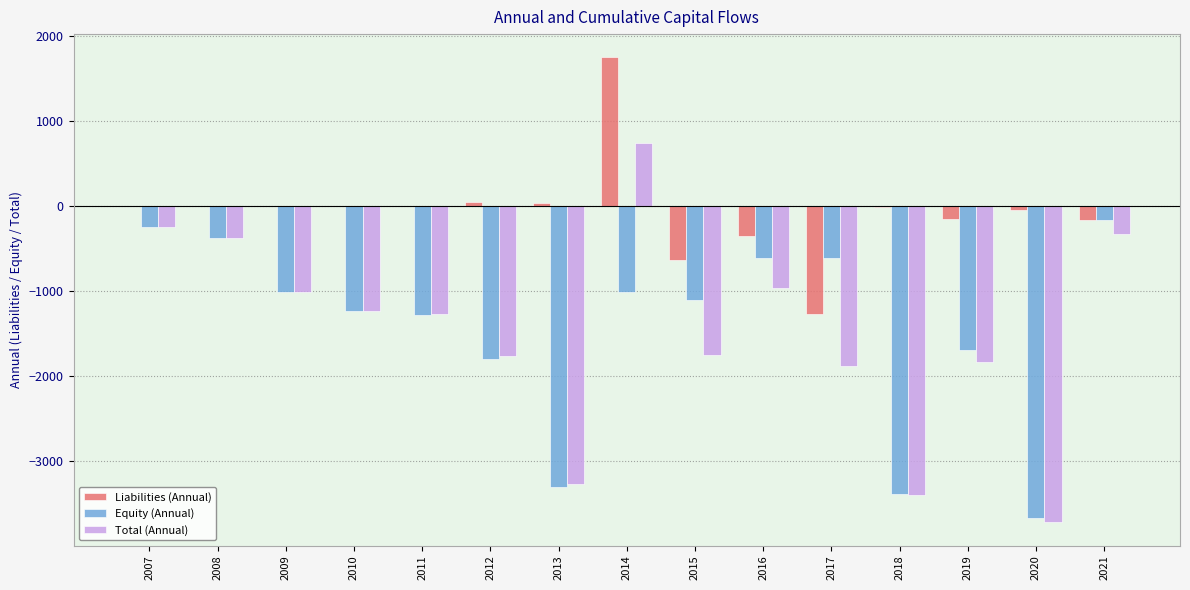

What is the maximum value shown in the chart?

1750